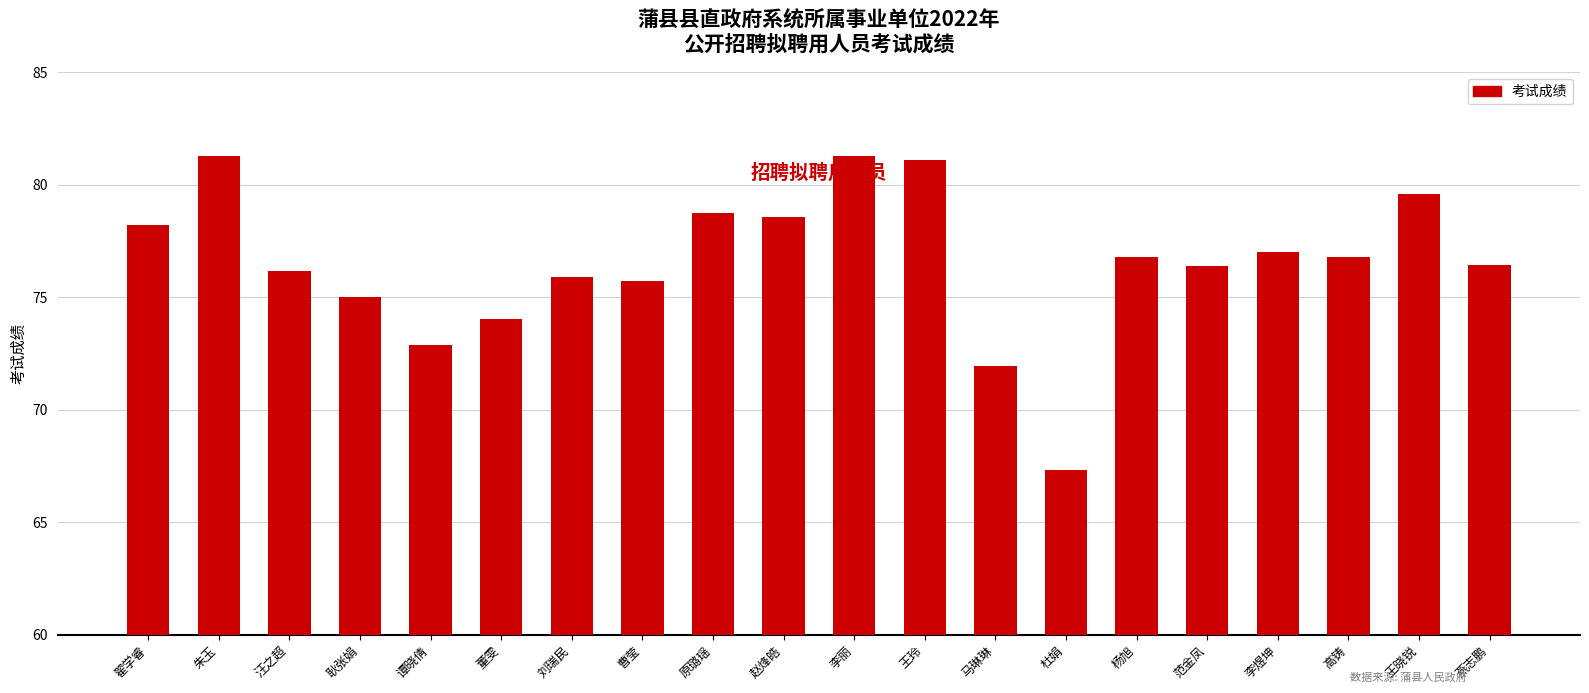

What is the minimum value shown in the chart?

67.3